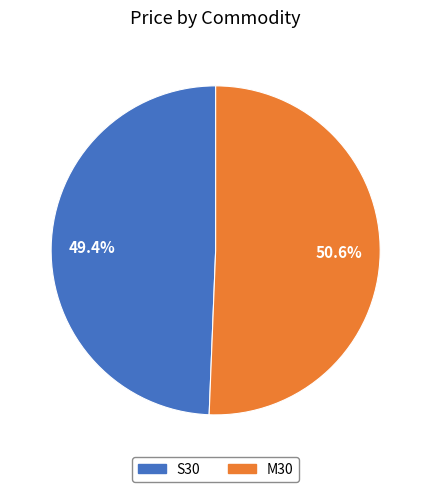

True or false: M30 accounts for 51% of the total.

True